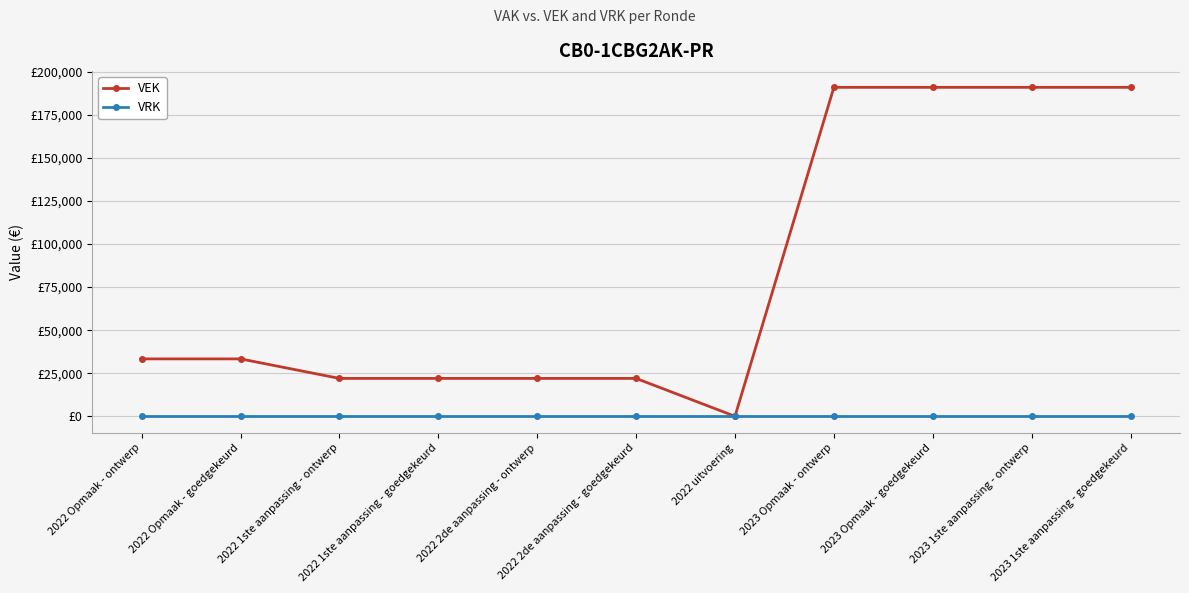

Reading right to left, what are all the values shown in this chart?

VEK: 2023 1ste aanpassing - goedgekeurd=191000	2023 1ste aanpassing - ontwerp=191000	2023 Opmaak - goedgekeurd=191000	2023 Opmaak - ontwerp=191000	2022 uitvoering=0	2022 2de aanpassing - goedgekeurd=22000	2022 2de aanpassing - ontwerp=22000	2022 1ste aanpassing - goedgekeurd=22000	2022 1ste aanpassing - ontwerp=22000	2022 Opmaak - goedgekeurd=33333	2022 Opmaak - ontwerp=33333
VRK: 2023 1ste aanpassing - goedgekeurd=0	2023 1ste aanpassing - ontwerp=0	2023 Opmaak - goedgekeurd=0	2023 Opmaak - ontwerp=0	2022 uitvoering=0	2022 2de aanpassing - goedgekeurd=0	2022 2de aanpassing - ontwerp=0	2022 1ste aanpassing - goedgekeurd=0	2022 1ste aanpassing - ontwerp=0	2022 Opmaak - goedgekeurd=0	2022 Opmaak - ontwerp=0